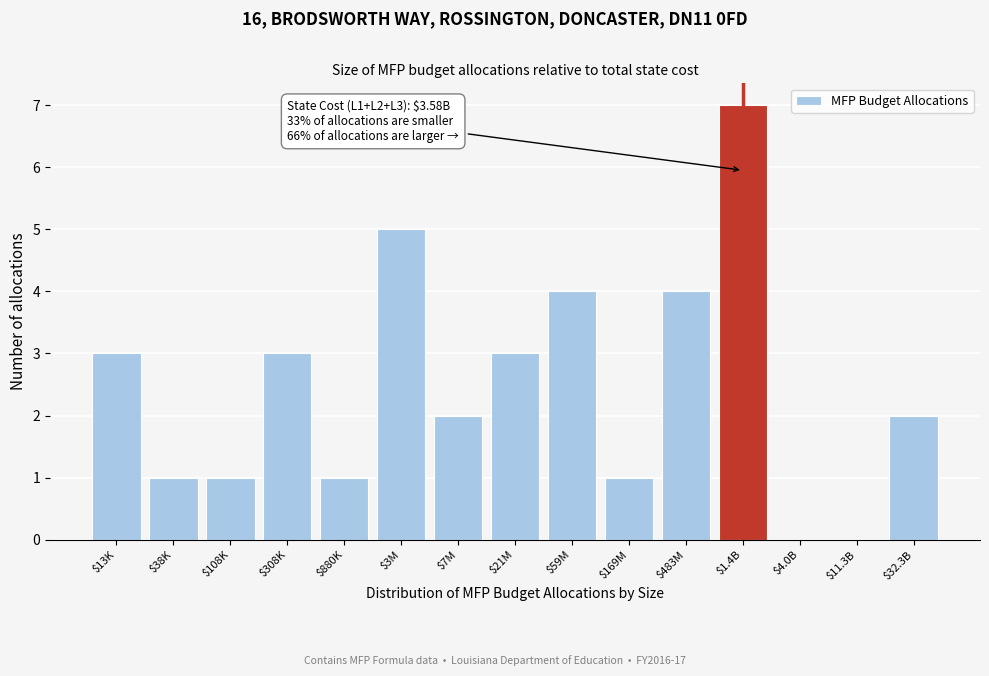

What value does the data have at $308K?

3